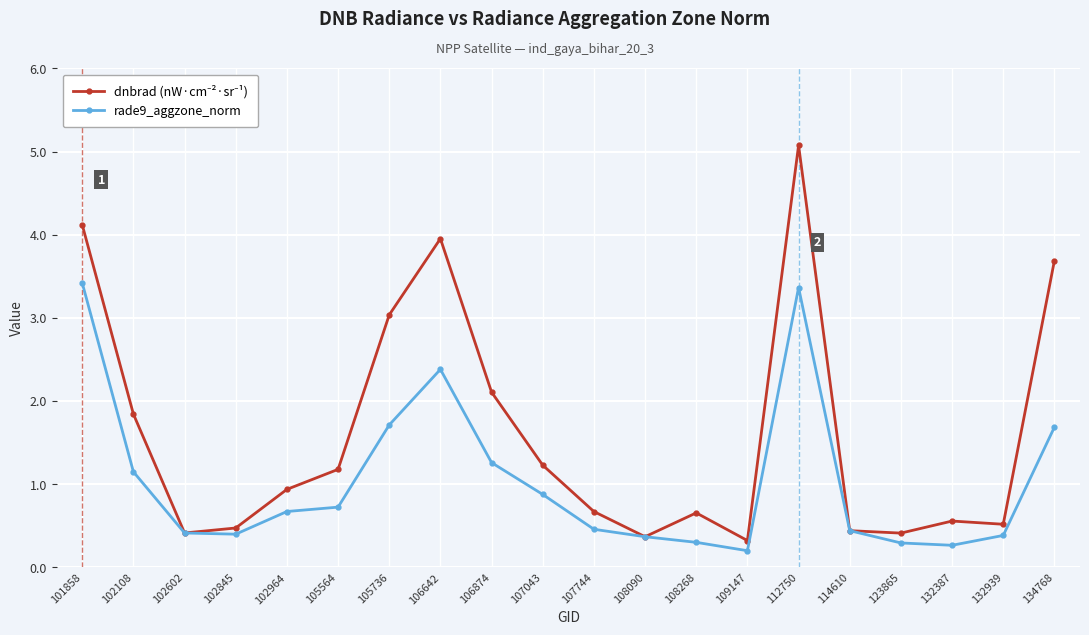

Which category has the highest value across all series?

112750